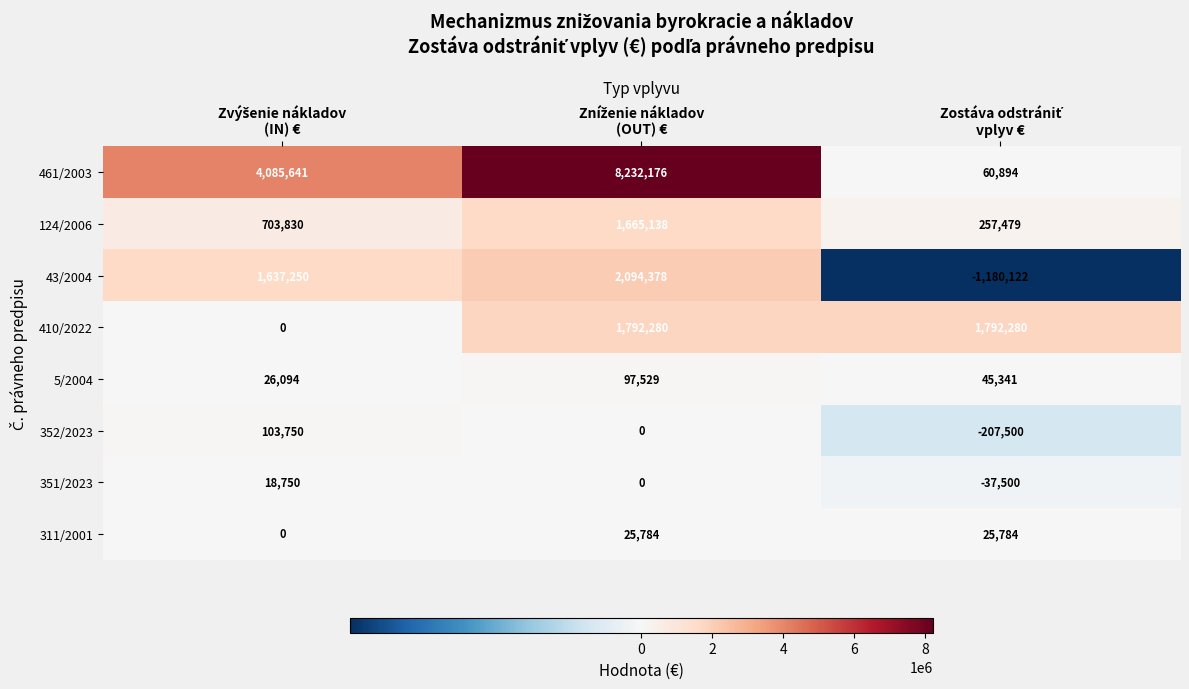

Count the 43/2004 values in the range -1180122 to 2094378.

3